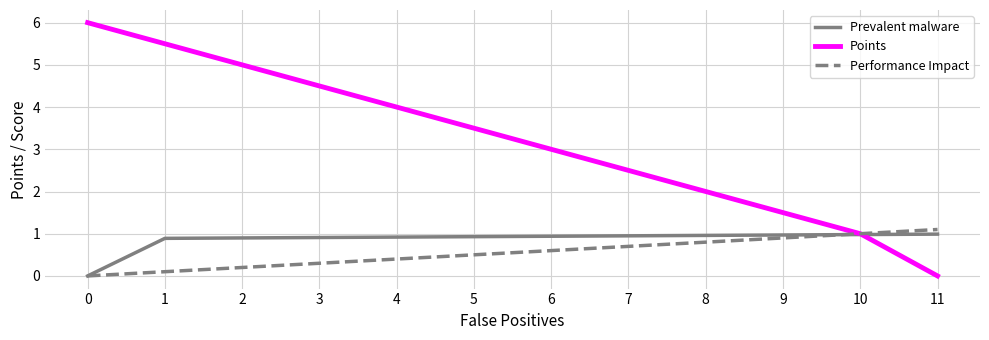

What is the sum of all Performance Impact values?

6.6